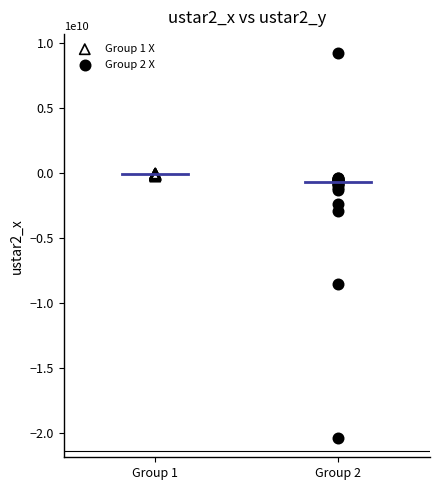

What are all the series names shown in the legend?

Group 1 X, Group 2 X